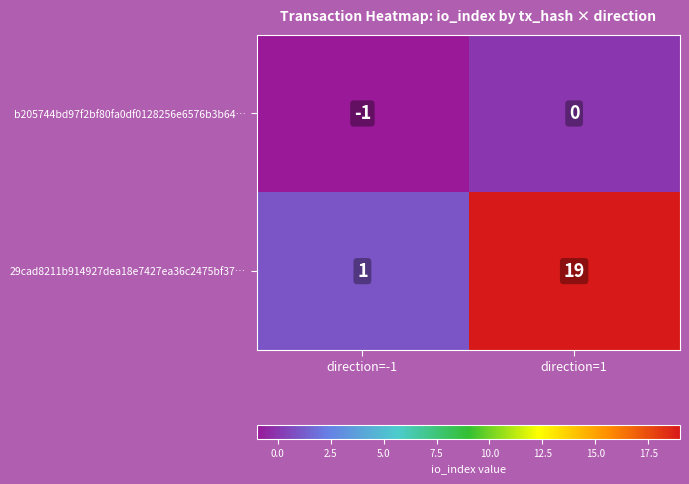

What is the difference between the 29cad8211b914927dea18e7427ea36c2475bf37… values at direction=-1 and direction=1?

18